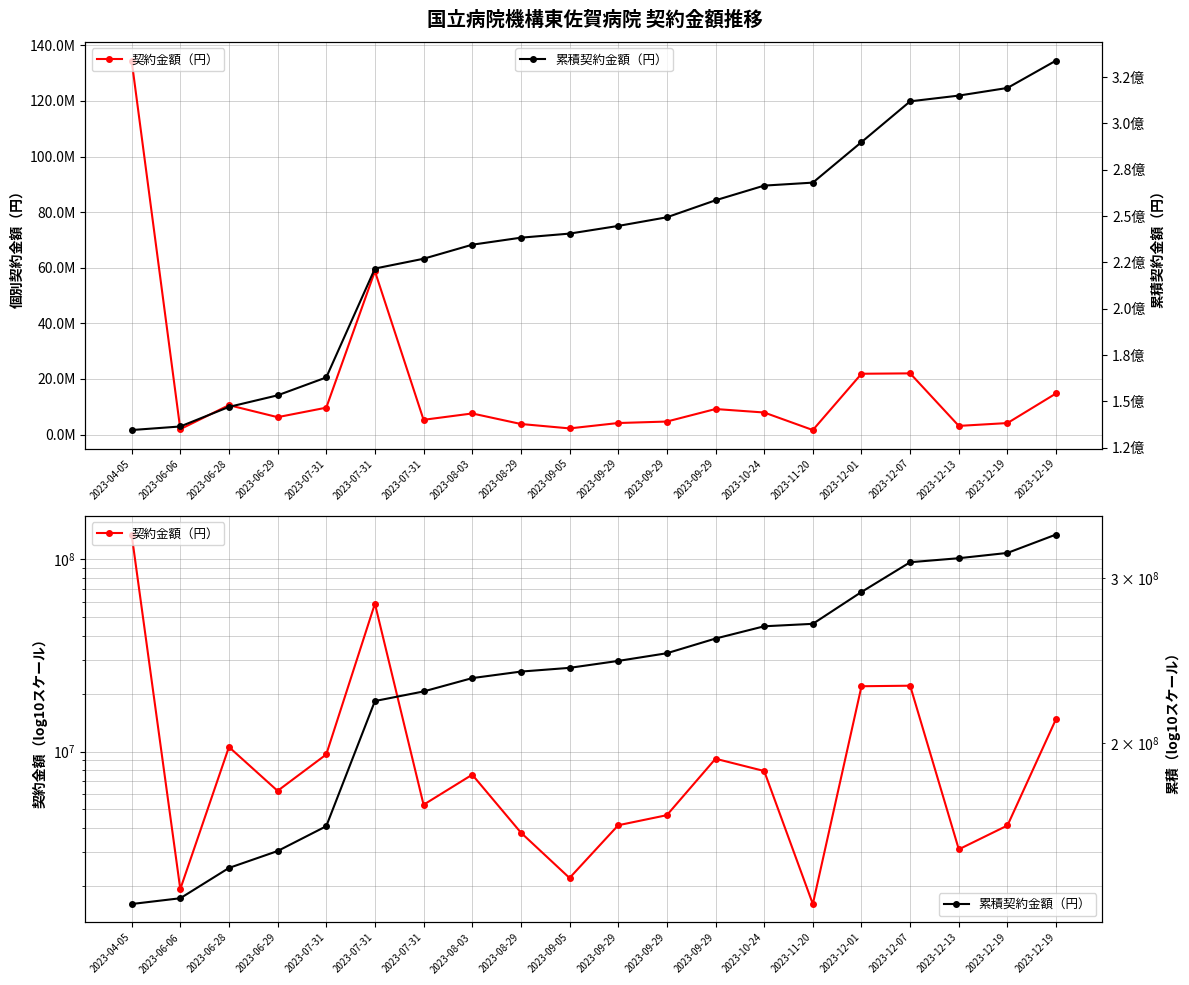

What is the lowest value of the 契約金額（円） series?

1610400